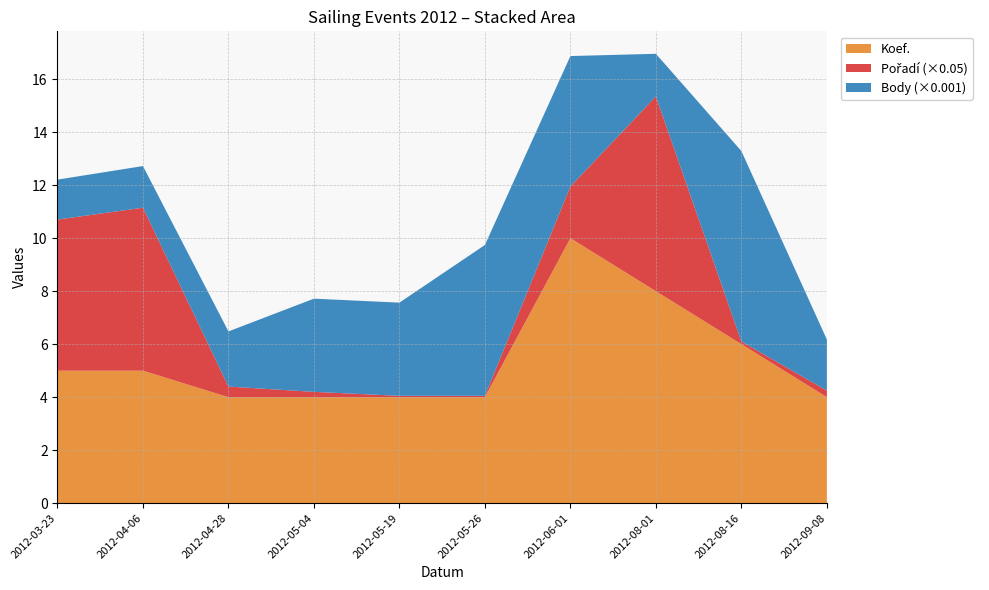

Reading right to left, extract all data points from this chart.

Koef.: 2012-09-08=4	2012-08-16=6	2012-08-01=8	2012-06-01=10	2012-05-26=4	2012-05-19=4	2012-05-04=4	2012-04-28=4	2012-04-06=5	2012-03-23=5
Pořadí: 2012-09-08=5	2012-08-16=2	2012-08-01=147	2012-06-01=39	2012-05-26=1	2012-05-19=1	2012-05-04=4	2012-04-28=8	2012-04-06=123	2012-03-23=114
Body: 2012-09-08=1925	2012-08-16=7187	2012-08-01=1607	2012-06-01=4922	2012-05-26=5693	2012-05-19=3517	2012-05-04=3517	2012-04-28=2081	2012-04-06=1571	2012-03-23=1509